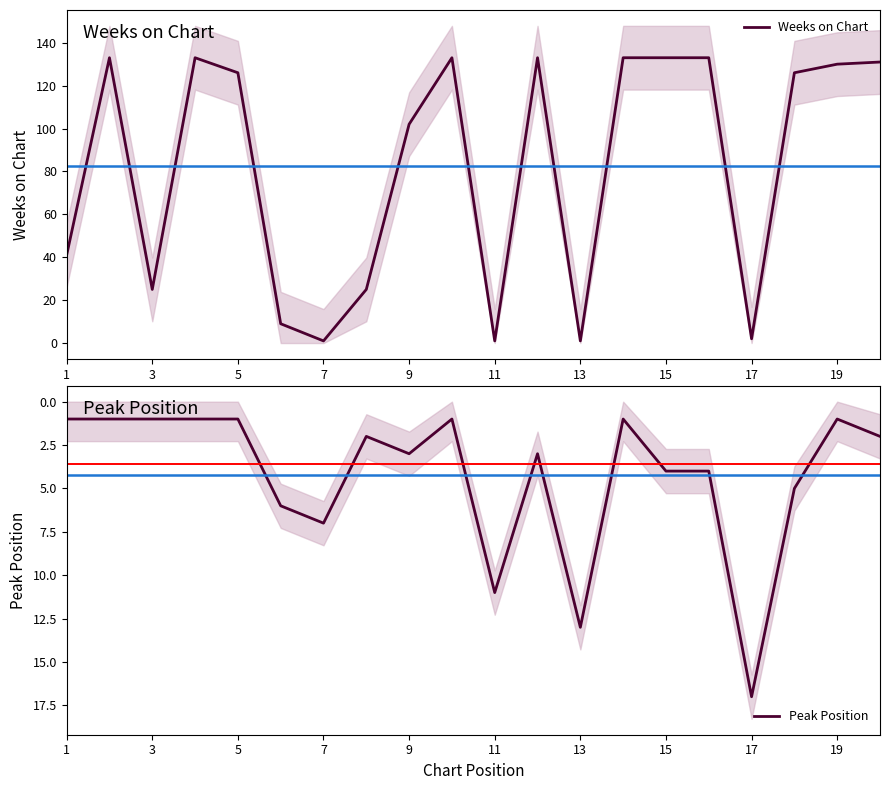

What is the highest value of the Peak Position series?

17